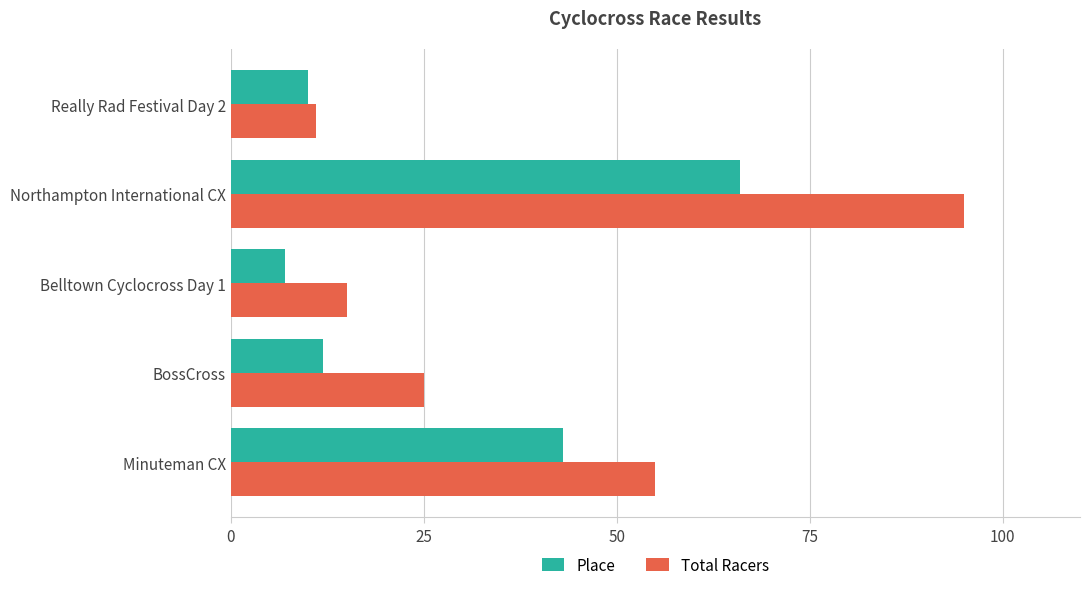

Is the value of Place at BossCross greater than the value of Total Racers at Minuteman CX?

No